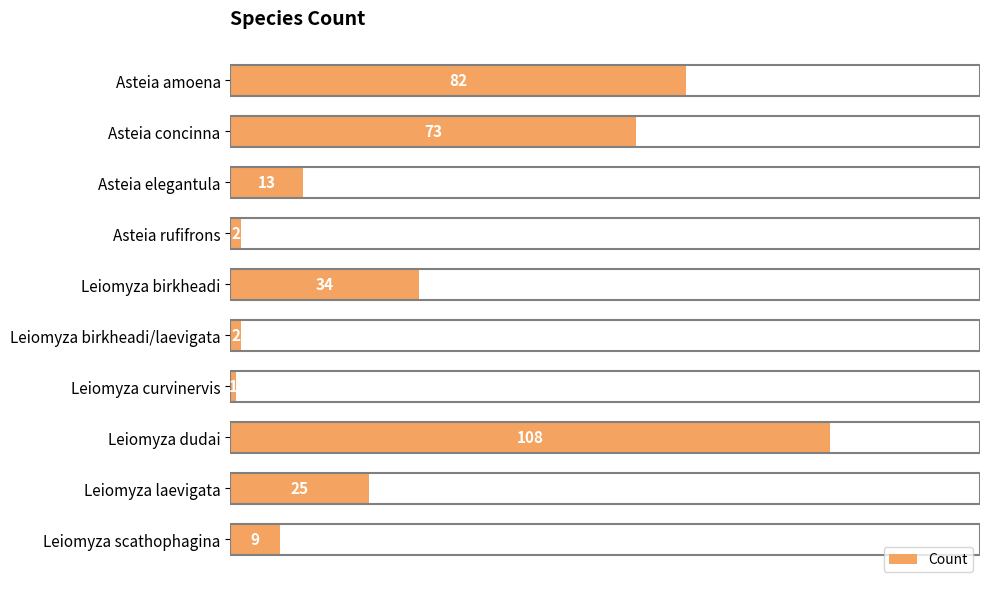

What is the average value?

35